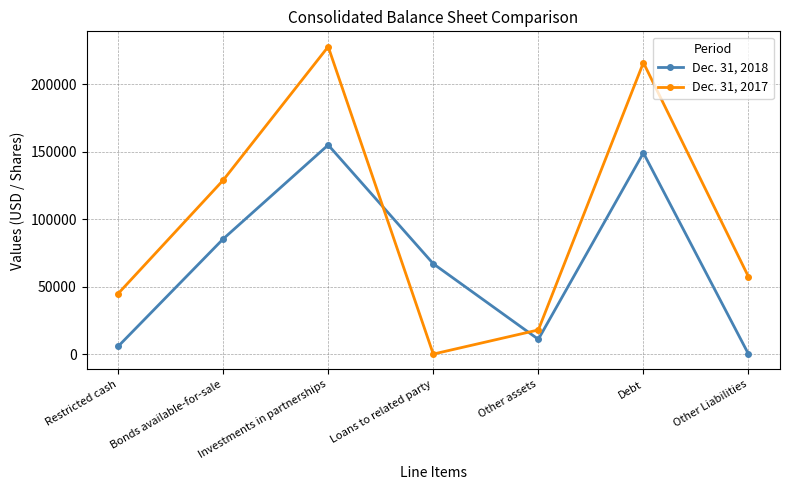

What is the sum of the Dec. 31, 2018 values at Other Liabilities and Debt?

149187